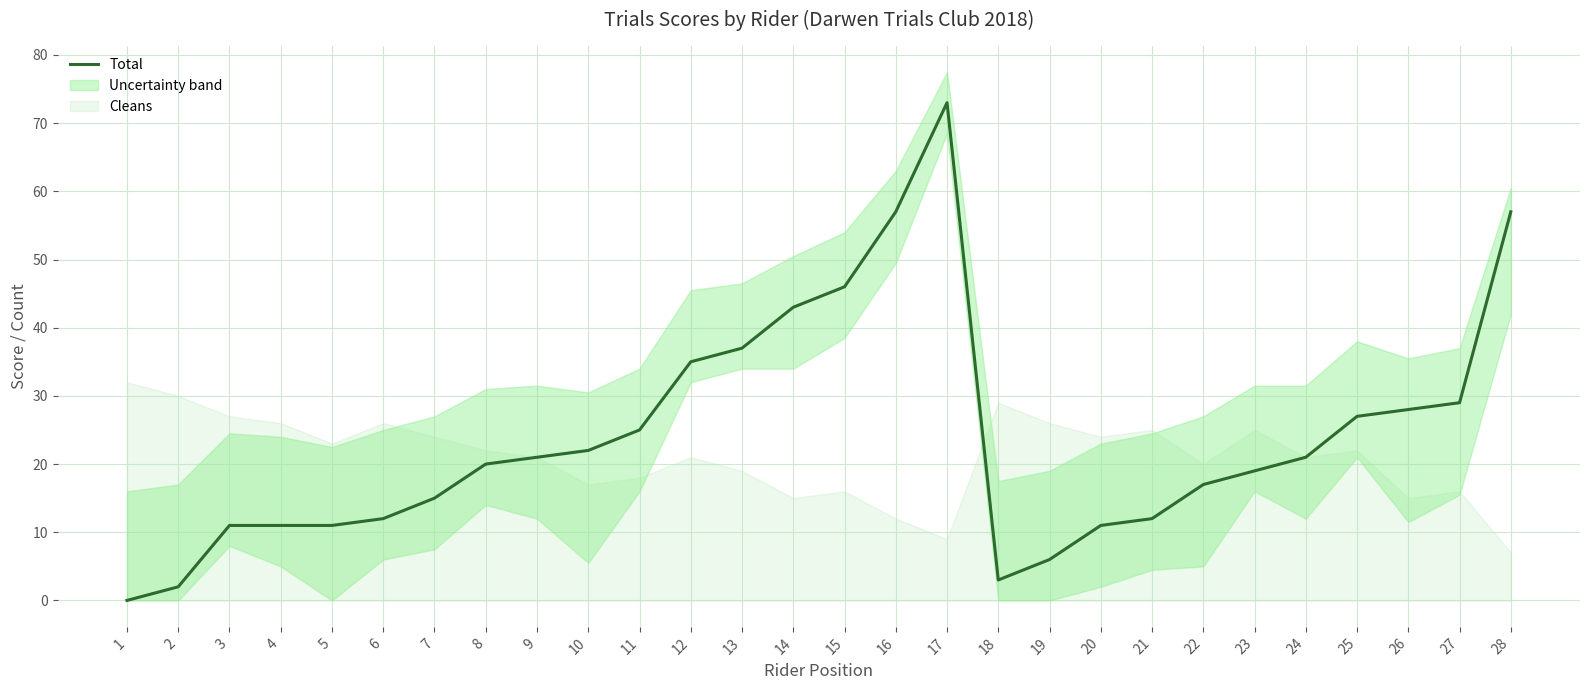

Does the chart display data point markers on the line(s)?

No